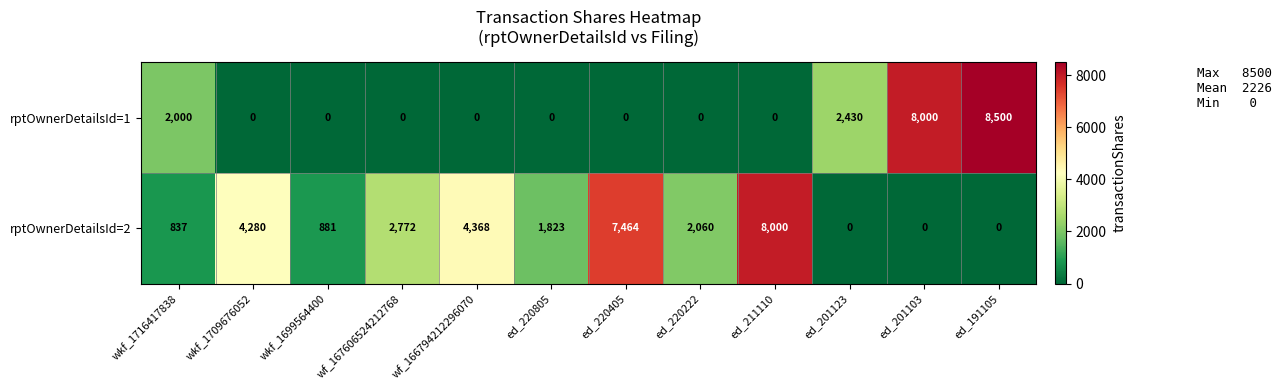

What is the average value of the rptOwnerDetailsId=1 series?

1744